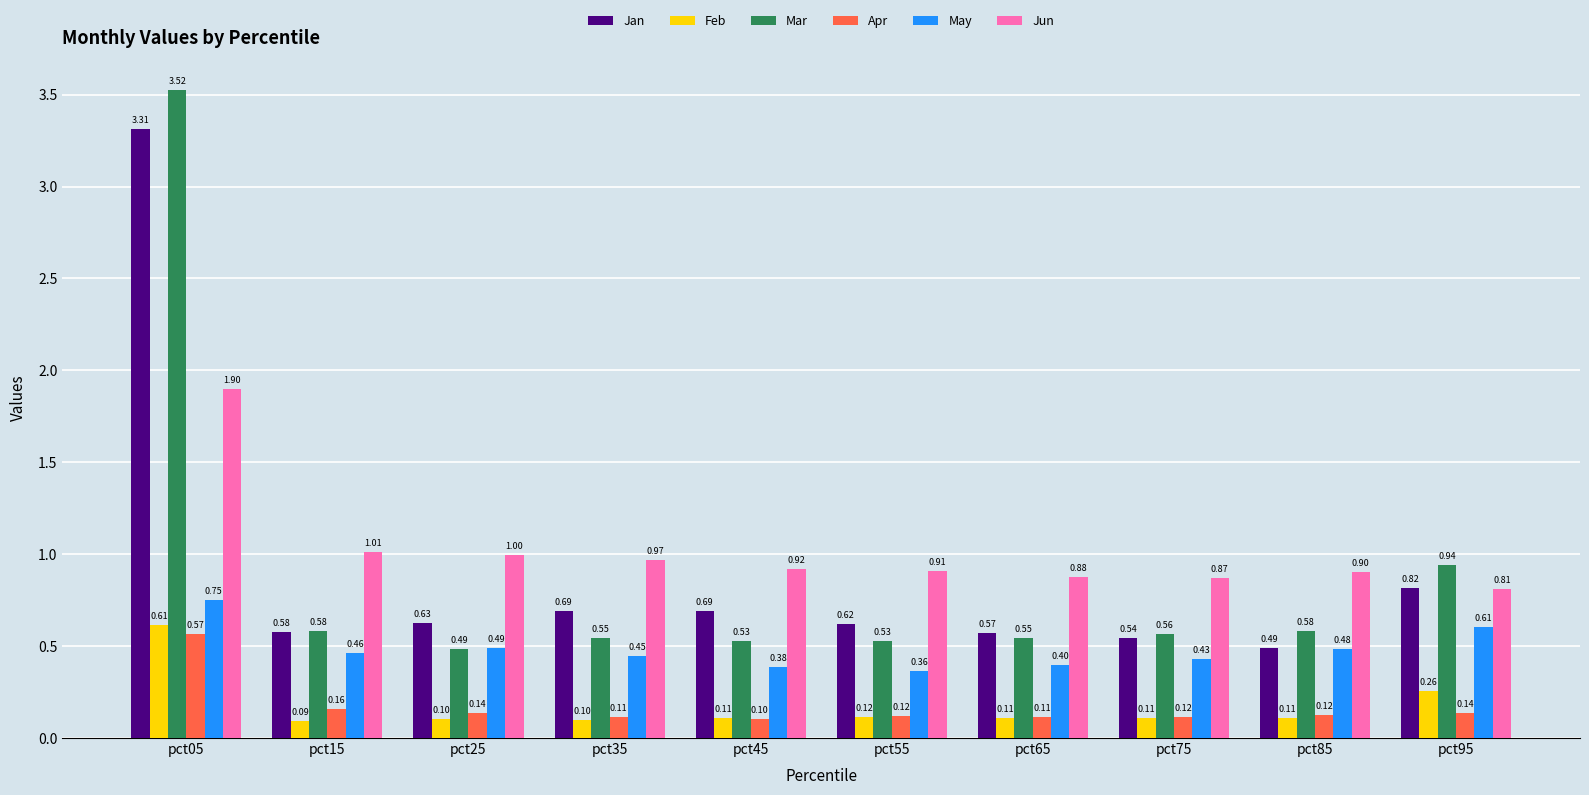

Read the Apr value at pct45.

0.1